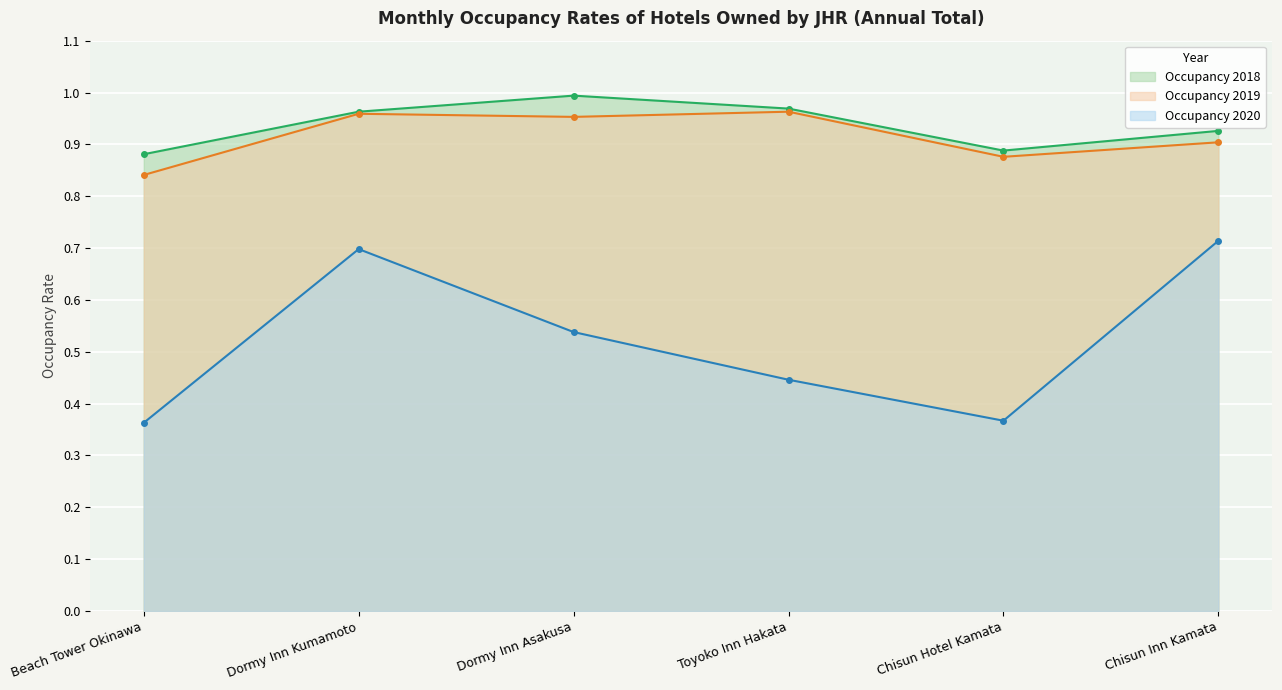

What is the difference between the second highest and minimum values in the 2020 series?

0.3